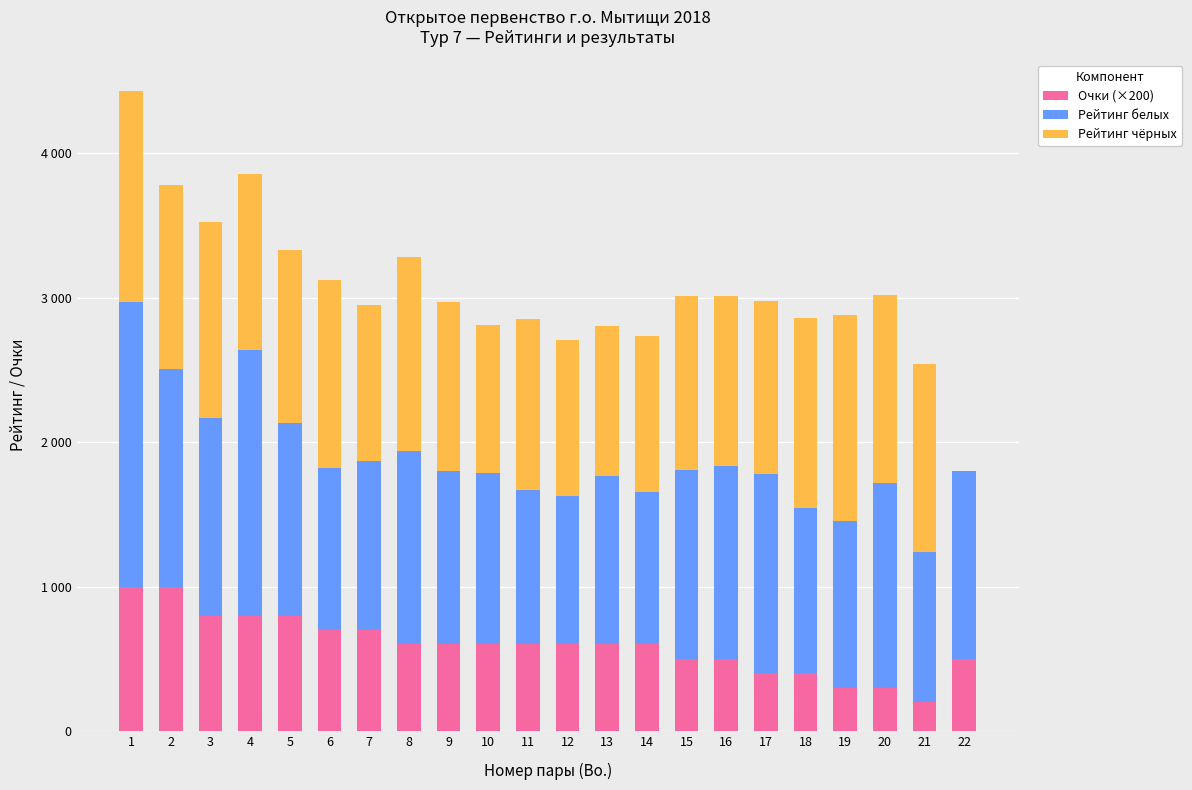

What is the difference between the Очки (×200) values at 18 and 6?

300